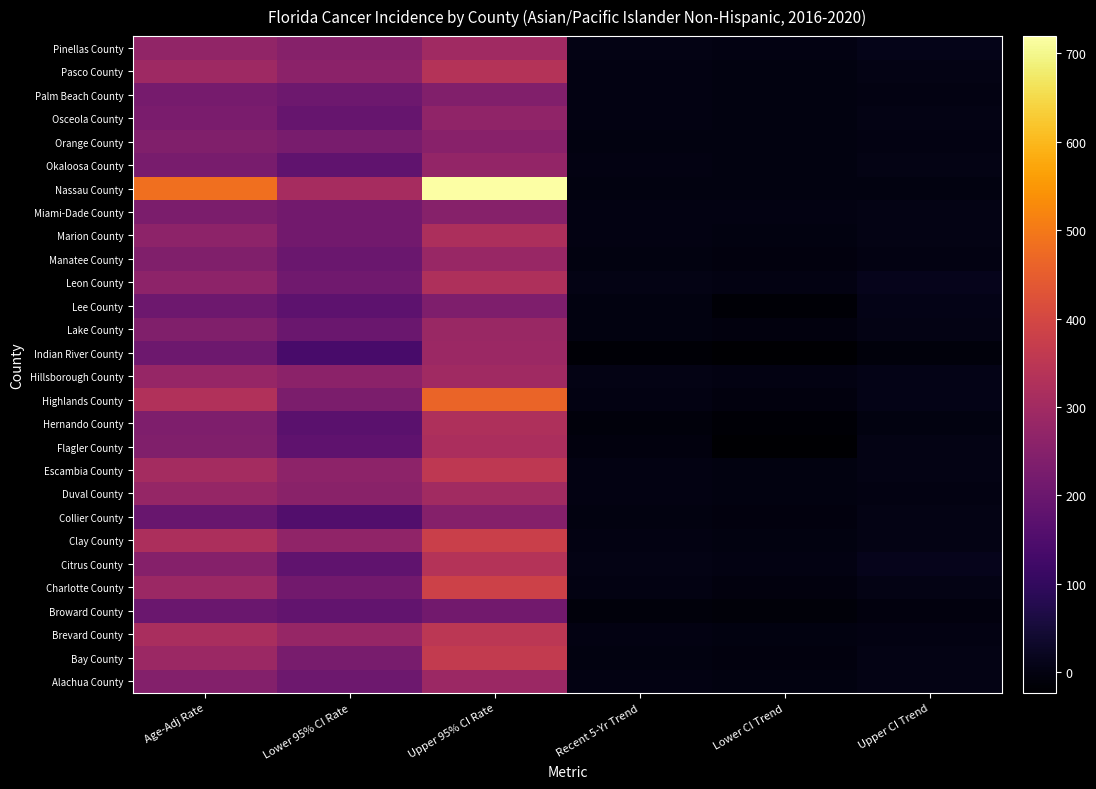

Reading left to right, list all the values displayed in this chart.

Alachua County: Age-Adj Rate=244.6	Lower 95% CI Rate=205.7	Upper 95% CI Rate=288.4	Recent 5-Yr Trend=0.5	Lower CI Trend=-1.8	Upper CI Trend=4.1
Bay County: Age-Adj Rate=287.6	Lower 95% CI Rate=224.2	Upper 95% CI Rate=363.5	Recent 5-Yr Trend=-0.5	Lower CI Trend=-3.9	Upper CI Trend=3.9
Brevard County: Age-Adj Rate=313.6	Lower 95% CI Rate=279.8	Upper 95% CI Rate=350.7	Recent 5-Yr Trend=0.1	Lower CI Trend=-1.6	Upper CI Trend=2.2
Broward County: Age-Adj Rate=198.9	Lower 95% CI Rate=185.6	Upper 95% CI Rate=212.9	Recent 5-Yr Trend=-6.3	Lower CI Trend=-9.6	Upper CI Trend=-4.1
Charlotte County: Age-Adj Rate=288.1	Lower 95% CI Rate=212.6	Upper 95% CI Rate=383.4	Recent 5-Yr Trend=0.5	Lower CI Trend=-2.9	Upper CI Trend=5.2
Citrus County: Age-Adj Rate=247.8	Lower 95% CI Rate=181.6	Upper 95% CI Rate=335.2	Recent 5-Yr Trend=5.0	Lower CI Trend=0.4	Upper CI Trend=12.1
Clay County: Age-Adj Rate=320.0	Lower 95% CI Rate=268.2	Upper 95% CI Rate=379.3	Recent 5-Yr Trend=0.5	Lower CI Trend=-1.5	Upper CI Trend=3.1
Collier County: Age-Adj Rate=196.9	Lower 95% CI Rate=154.6	Upper 95% CI Rate=248.2	Recent 5-Yr Trend=-1.5	Lower CI Trend=-5.1	Upper CI Trend=4.0
Duval County: Age-Adj Rate=277.0	Lower 95% CI Rate=256.3	Upper 95% CI Rate=298.9	Recent 5-Yr Trend=0.5	Lower CI Trend=-0.7	Upper CI Trend=2.3
Escambia County: Age-Adj Rate=306.8	Lower 95% CI Rate=262.7	Upper 95% CI Rate=356.2	Recent 5-Yr Trend=1.5	Lower CI Trend=-1.0	Upper CI Trend=4.8
Flagler County: Age-Adj Rate=239.2	Lower 95% CI Rate=177.3	Upper 95% CI Rate=318.9	Recent 5-Yr Trend=-4.8	Lower CI Trend=-20.7	Upper CI Trend=3.4
Hernando County: Age-Adj Rate=237.5	Lower 95% CI Rate=170.1	Upper 95% CI Rate=324.0	Recent 5-Yr Trend=-7.4	Lower CI Trend=-16.9	Upper CI Trend=-2.6
Highlands County: Age-Adj Rate=330.0	Lower 95% CI Rate=230.4	Upper 95% CI Rate=462.8	Recent 5-Yr Trend=1.3	Lower CI Trend=-3.1	Upper CI Trend=7.9
Hillsborough County: Age-Adj Rate=278.9	Lower 95% CI Rate=260.3	Upper 95% CI Rate=298.4	Recent 5-Yr Trend=3.3	Lower CI Trend=1.1	Upper CI Trend=6.5
Indian River County: Age-Adj Rate=203.1	Lower 95% CI Rate=138.4	Upper 95% CI Rate=290.0	Recent 5-Yr Trend=-15.2	Lower CI Trend=-23.2	Upper CI Trend=-7.8
Lake County: Age-Adj Rate=240.2	Lower 95% CI Rate=199.8	Upper 95% CI Rate=286.8	Recent 5-Yr Trend=-0.6	Lower CI Trend=-2.9	Upper CI Trend=3.0
Lee County: Age-Adj Rate=203.3	Lower 95% CI Rate=174.3	Upper 95% CI Rate=236.1	Recent 5-Yr Trend=-0.6	Lower CI Trend=-14.9	Upper CI Trend=5.9
Leon County: Age-Adj Rate=262.7	Lower 95% CI Rate=210.8	Upper 95% CI Rate=322.9	Recent 5-Yr Trend=5.5	Lower CI Trend=0.2	Upper CI Trend=13.8
Manatee County: Age-Adj Rate=239.1	Lower 95% CI Rate=199.9	Upper 95% CI Rate=284.2	Recent 5-Yr Trend=-2.3	Lower CI Trend=-4.6	Upper CI Trend=0.8
Marion County: Age-Adj Rate=263.0	Lower 95% CI Rate=213.9	Upper 95% CI Rate=320.6	Recent 5-Yr Trend=1.0	Lower CI Trend=-1.3	Upper CI Trend=4.3
Miami-Dade County: Age-Adj Rate=232.0	Lower 95% CI Rate=213.3	Upper 95% CI Rate=251.9	Recent 5-Yr Trend=1.6	Lower CI Trend=0.2	Upper CI Trend=3.4
Nassau County: Age-Adj Rate=483.3	Lower 95% CI Rate=309.7	Upper 95% CI Rate=719.4	Recent 5-Yr Trend=0.0	Lower CI Trend=0.0	Upper CI Trend=0.0
Okaloosa County: Age-Adj Rate=224.7	Lower 95% CI Rate=182.4	Upper 95% CI Rate=274.1	Recent 5-Yr Trend=0.7	Lower CI Trend=-1.5	Upper CI Trend=3.5
Orange County: Age-Adj Rate=238.7	Lower 95% CI Rate=223.7	Upper 95% CI Rate=254.3	Recent 5-Yr Trend=-0.2	Lower CI Trend=-1.2	Upper CI Trend=1.3
Osceola County: Age-Adj Rate=227.7	Lower 95% CI Rate=191.8	Upper 95% CI Rate=268.7	Recent 5-Yr Trend=0.5	Lower CI Trend=-2.6	Upper CI Trend=5.2
Palm Beach County: Age-Adj Rate=222.7	Lower 95% CI Rate=204.5	Upper 95% CI Rate=242.2	Recent 5-Yr Trend=1.1	Lower CI Trend=-0.2	Upper CI Trend=2.7
Pasco County: Age-Adj Rate=295.4	Lower 95% CI Rate=259.5	Upper 95% CI Rate=334.9	Recent 5-Yr Trend=0.8	Lower CI Trend=-0.7	Upper CI Trend=3.1
Pinellas County: Age-Adj Rate=272.5	Lower 95% CI Rate=250.4	Upper 95% CI Rate=296.1	Recent 5-Yr Trend=5.6	Lower CI Trend=1.2	Upper CI Trend=9.6